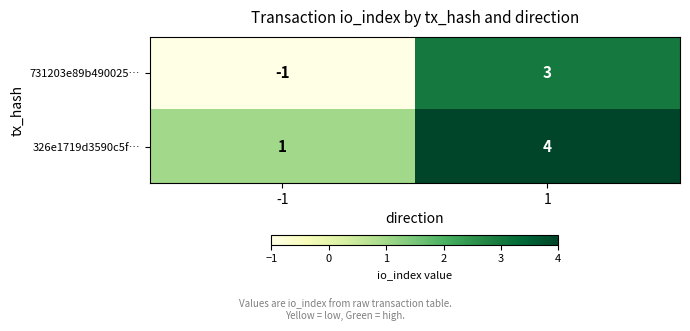

Which series has the widest spread of values?

731203e89b490025…